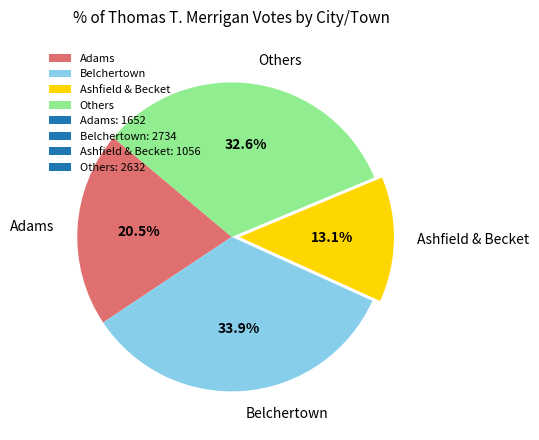

Rank the categories by value from lowest to highest.

Ashfield & Becket, Adams, Others, Belchertown